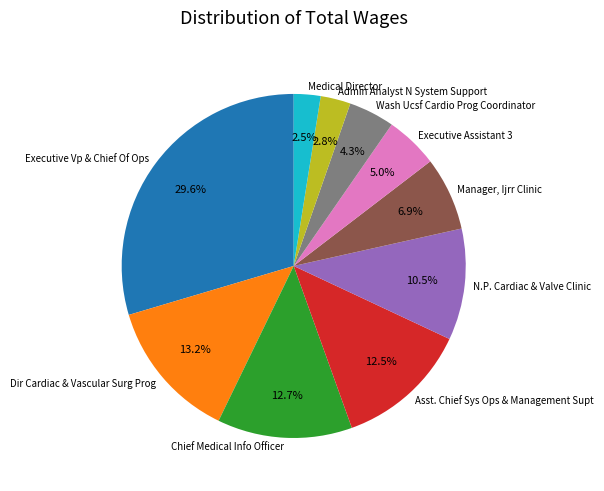

What is the largest slice in the pie chart?

Executive Vp & Chief Of Ops